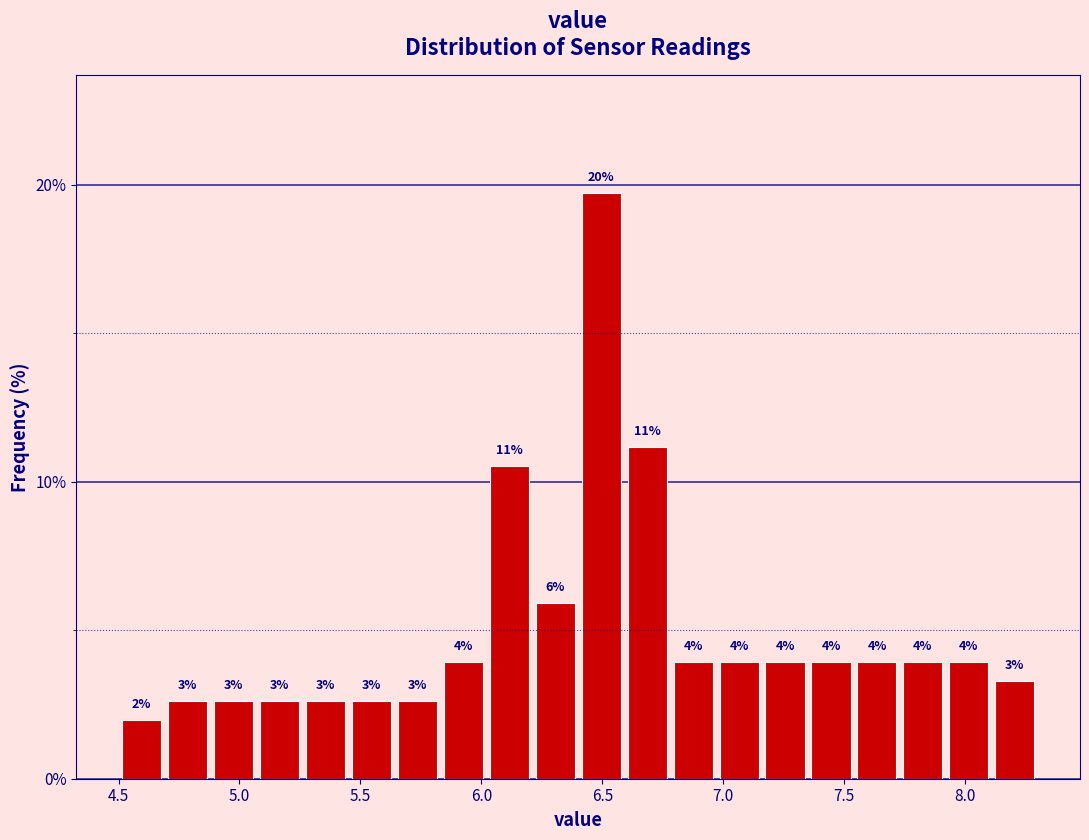

Around what value on the x-axis is the tallest bar? Give the approximate position of its centre, as read against the axis.

6.50